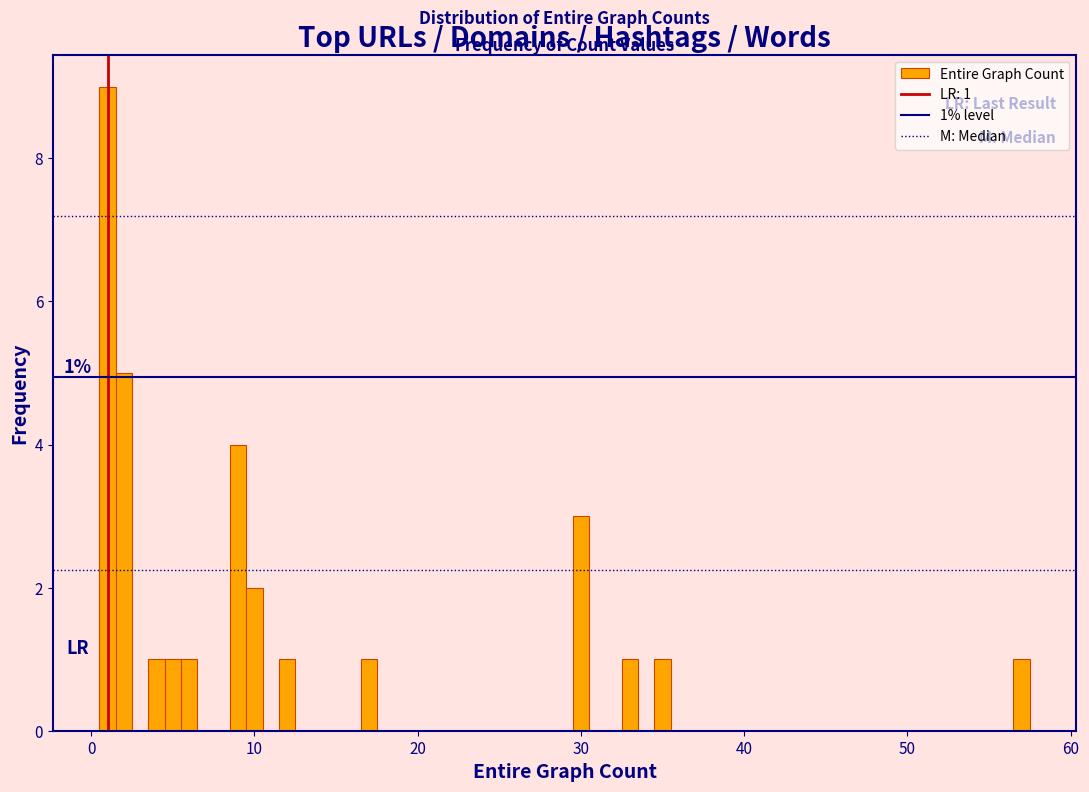

Read against the x-axis, roughly where is the centre of the tallest bar?

1